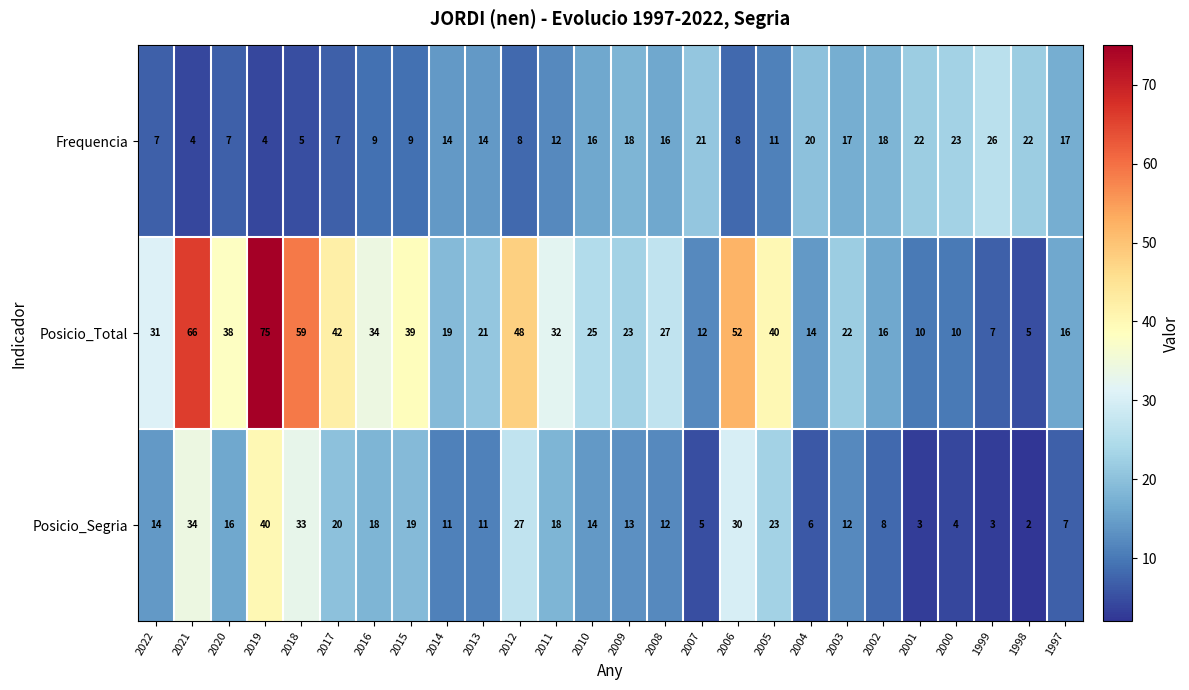

The value of Posicio_Segria at 2016 is 30. True or false?

False